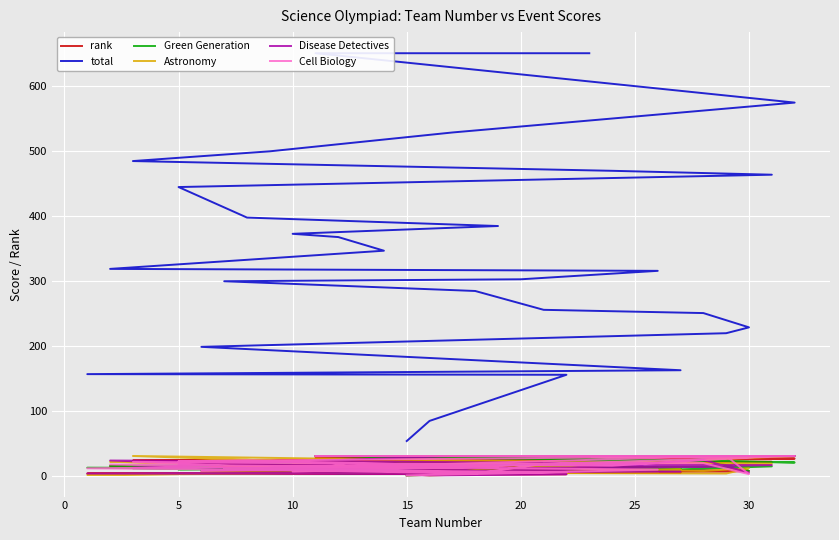

How many lines are shown in the chart?

6